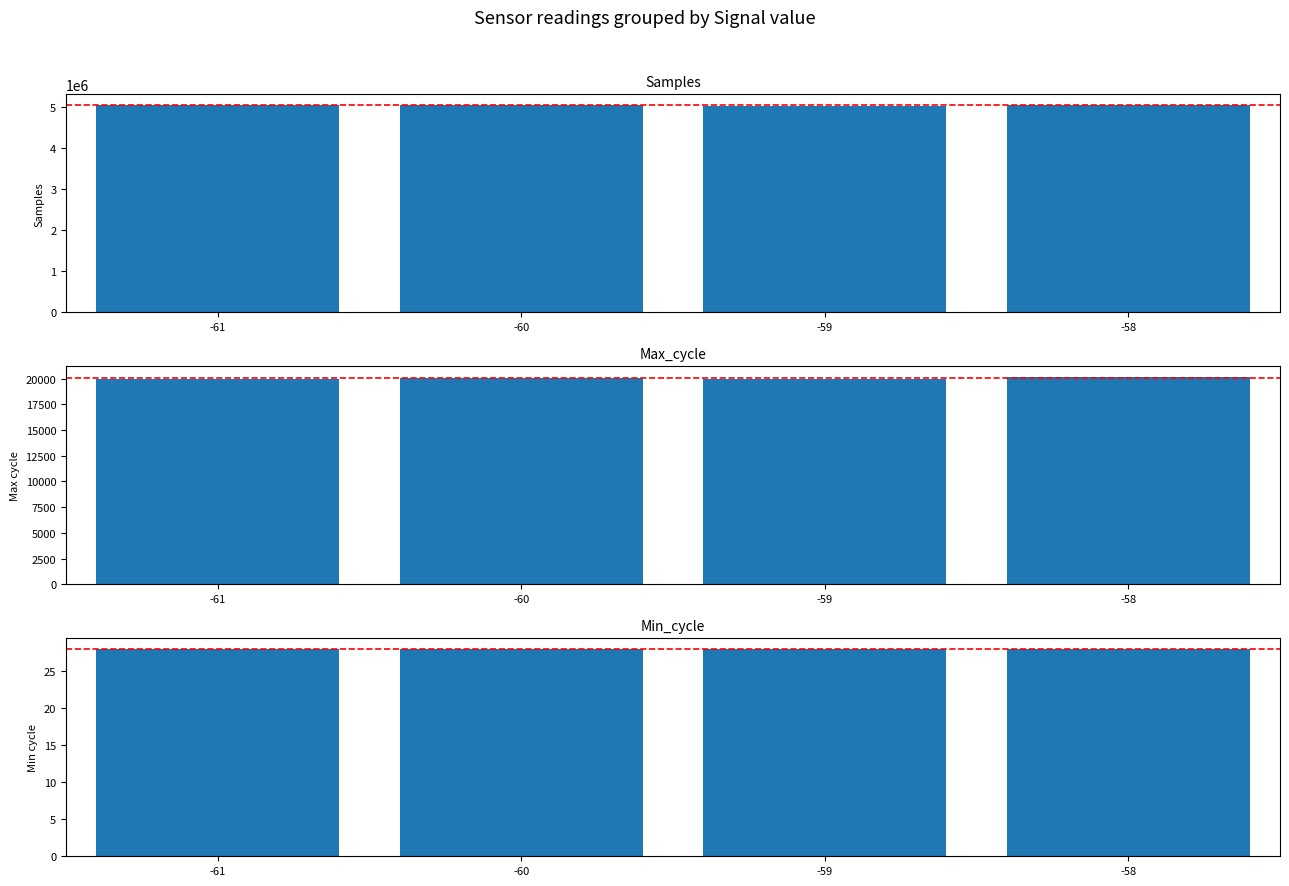

How many bars are there in each group?

3